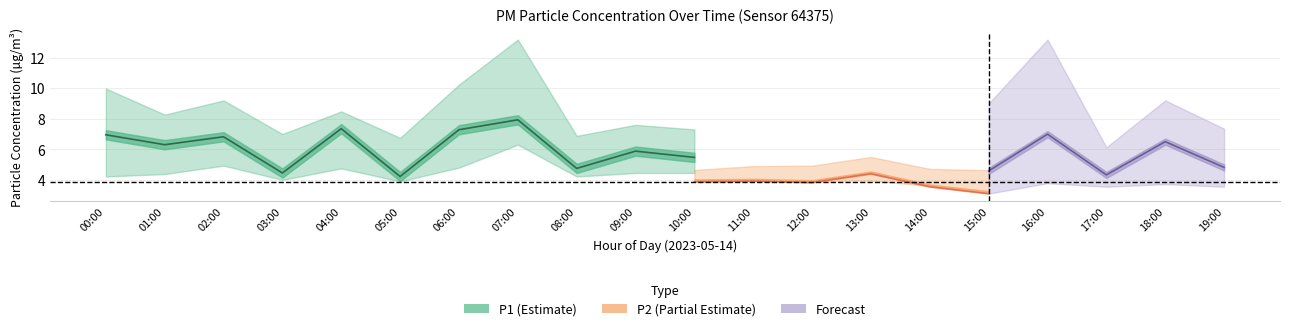

The value of P2 at 08:00 is 6.2. True or false?

False